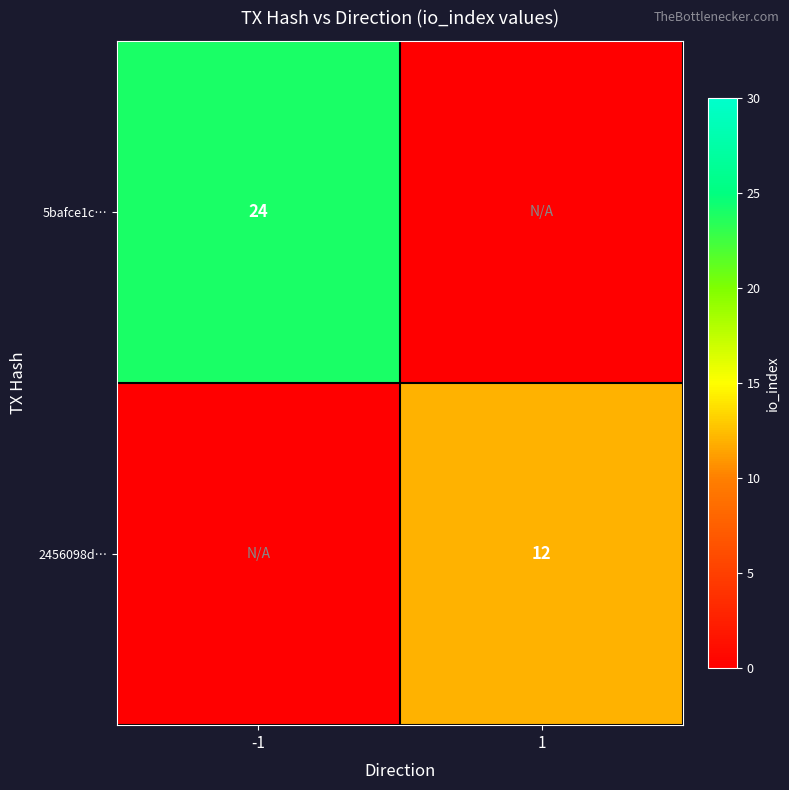

What is the greatest value displayed?

24